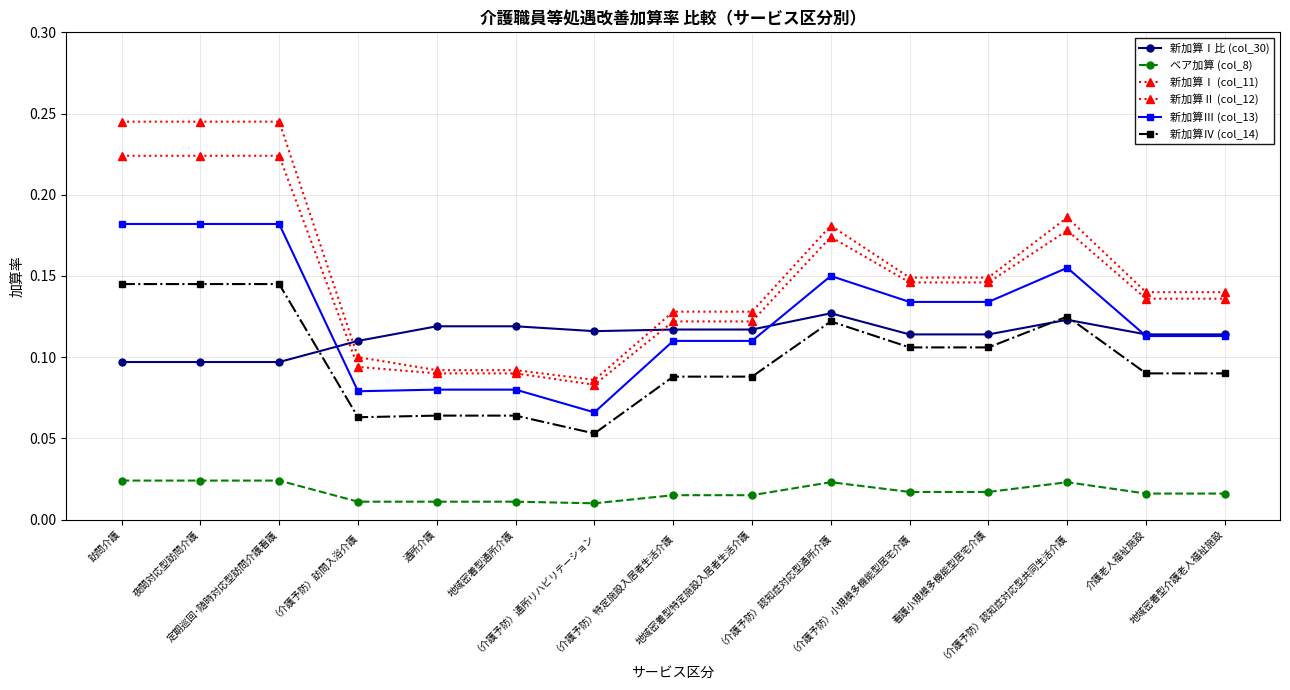

Reading left to right, list all the values displayed in this chart.

新加算Ⅰ比 (col_30): 0.1	0.1	0.1	0.1	0.1	0.1	0.1	0.1	0.1	0.1	0.1	0.1	0.1	0.1	0.1
ベア加算 (col_8): 0.0	0.0	0.0	0.0	0.0	0.0	0.0	0.0	0.0	0.0	0.0	0.0	0.0	0.0	0.0
新加算Ⅰ (col_11): 0.2	0.2	0.2	0.1	0.1	0.1	0.1	0.1	0.1	0.2	0.1	0.1	0.2	0.1	0.1
新加算Ⅱ (col_12): 0.2	0.2	0.2	0.1	0.1	0.1	0.1	0.1	0.1	0.2	0.1	0.1	0.2	0.1	0.1
新加算Ⅲ (col_13): 0.2	0.2	0.2	0.1	0.1	0.1	0.1	0.1	0.1	0.1	0.1	0.1	0.2	0.1	0.1
新加算Ⅳ (col_14): 0.1	0.1	0.1	0.1	0.1	0.1	0.1	0.1	0.1	0.1	0.1	0.1	0.1	0.1	0.1